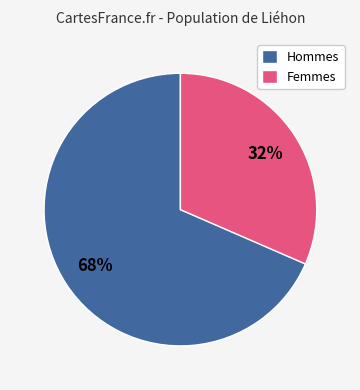

Count the number of slices in the pie.

2